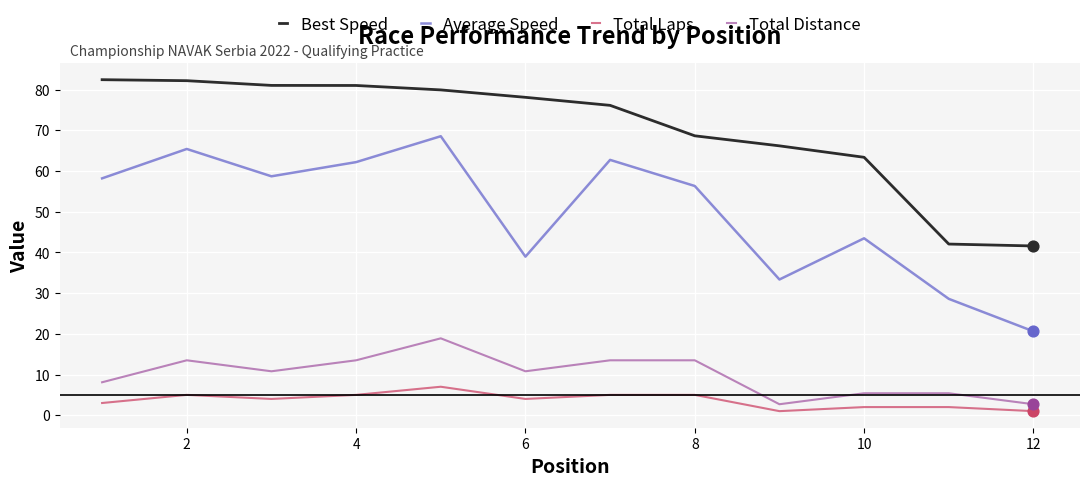

Which series has the largest total across all categories?

Best Speed